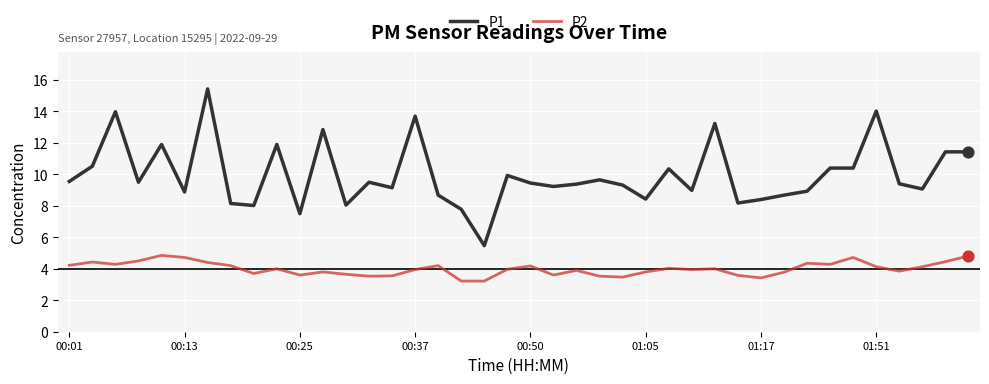

What are all the series names shown in the legend?

P1, P2